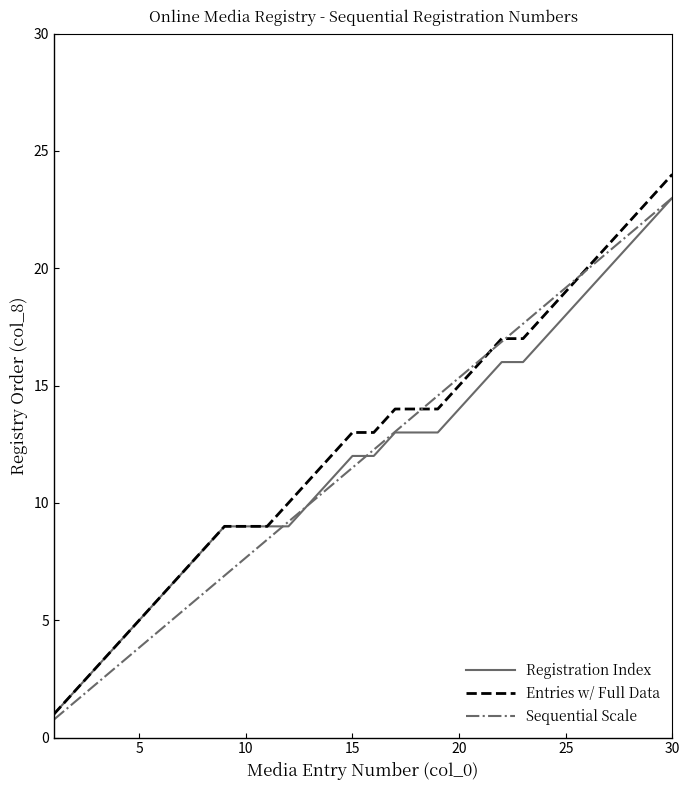

Which series has the largest range (max minus min)?

Entries w/ Full Data